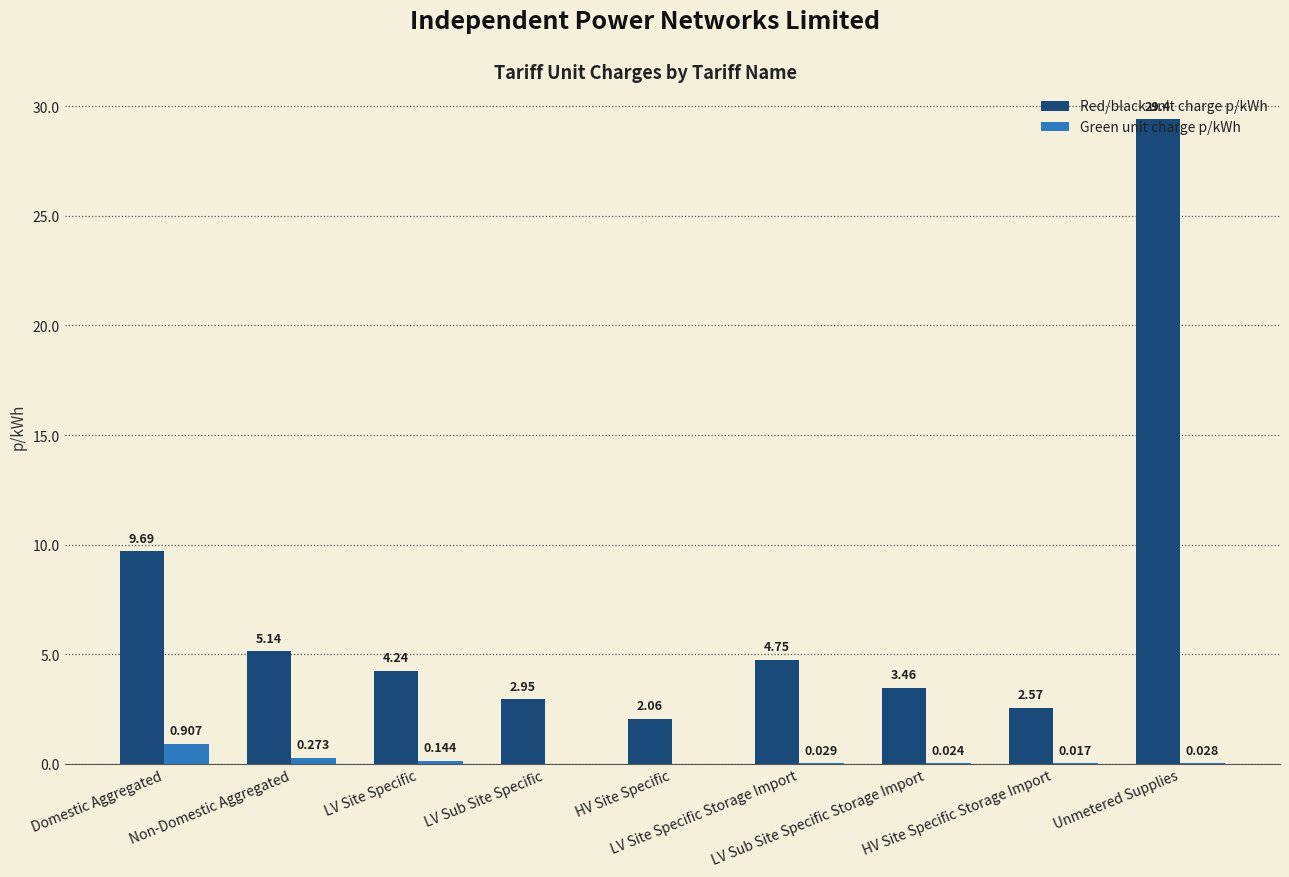

Which series has the largest total across all categories?

Red/black unit charge p/kWh